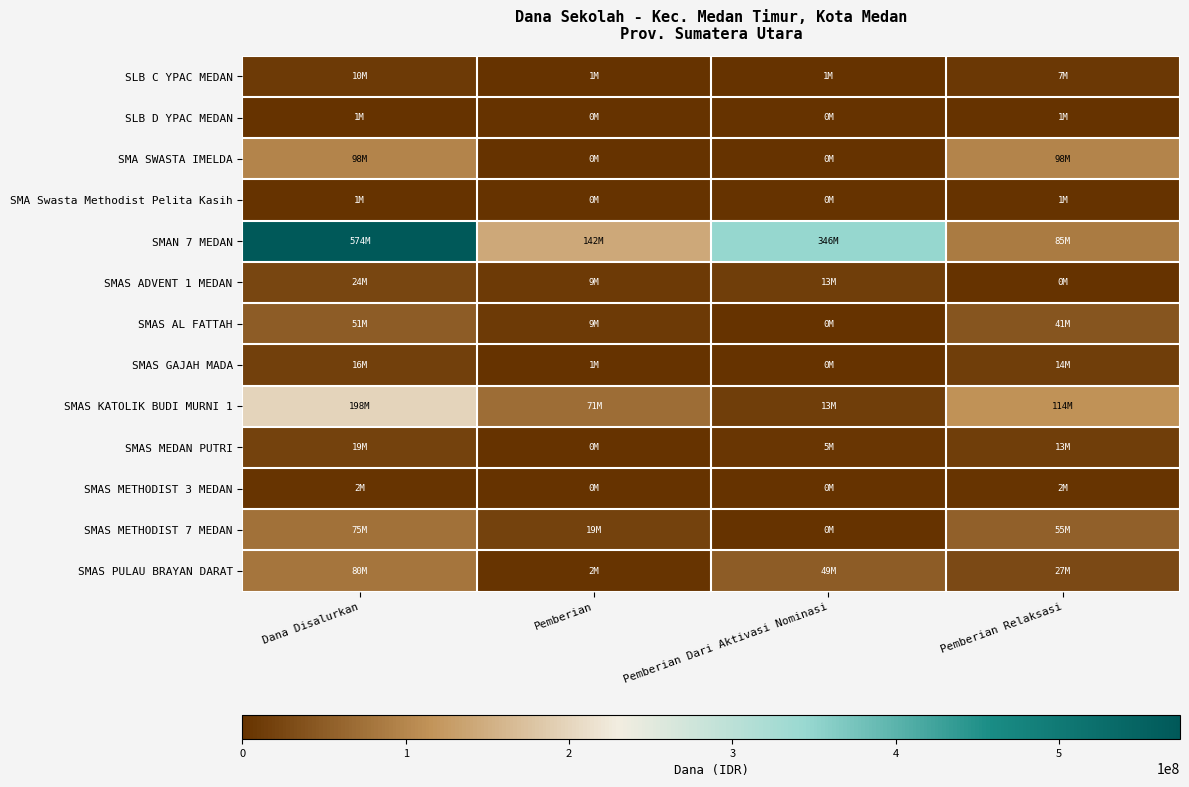

Reading left to right, list all the values displayed in this chart.

SLB C YPAC MEDAN: Dana Disalurkan=10800000	Pemberian=1800000	Pemberian Dari Aktivasi Nominasi=1800000	Pemberian Relaksasi=7200000
SLB D YPAC MEDAN: Dana Disalurkan=1800000	Pemberian=0	Pemberian Dari Aktivasi Nominasi=0	Pemberian Relaksasi=1800000
SMA SWASTA IMELDA: Dana Disalurkan=98100000	Pemberian=0	Pemberian Dari Aktivasi Nominasi=0	Pemberian Relaksasi=98100000
SMA Swasta Methodist Pelita Kasih: Dana Disalurkan=1800000	Pemberian=0	Pemberian Dari Aktivasi Nominasi=0	Pemberian Relaksasi=1800000
SMAN 7 MEDAN: Dana Disalurkan=574200000	Pemberian=142200000	Pemberian Dari Aktivasi Nominasi=346500000	Pemberian Relaksasi=85500000
SMAS ADVENT 1 MEDAN: Dana Disalurkan=24300000	Pemberian=9900000	Pemberian Dari Aktivasi Nominasi=13500000	Pemberian Relaksasi=900000
SMAS AL FATTAH: Dana Disalurkan=51300000	Pemberian=9900000	Pemberian Dari Aktivasi Nominasi=0	Pemberian Relaksasi=41400000
SMAS GAJAH MADA: Dana Disalurkan=16200000	Pemberian=1800000	Pemberian Dari Aktivasi Nominasi=0	Pemberian Relaksasi=14400000
SMAS KATOLIK BUDI MURNI 1: Dana Disalurkan=198900000	Pemberian=71100000	Pemberian Dari Aktivasi Nominasi=13500000	Pemberian Relaksasi=114300000
SMAS MEDAN PUTRI: Dana Disalurkan=19800000	Pemberian=900000	Pemberian Dari Aktivasi Nominasi=5400000	Pemberian Relaksasi=13500000
SMAS METHODIST 3 MEDAN: Dana Disalurkan=2700000	Pemberian=0	Pemberian Dari Aktivasi Nominasi=0	Pemberian Relaksasi=2700000
SMAS METHODIST 7 MEDAN: Dana Disalurkan=75600000	Pemberian=19800000	Pemberian Dari Aktivasi Nominasi=0	Pemberian Relaksasi=55800000
SMAS PULAU BRAYAN DARAT: Dana Disalurkan=80100000	Pemberian=2700000	Pemberian Dari Aktivasi Nominasi=49500000	Pemberian Relaksasi=27900000